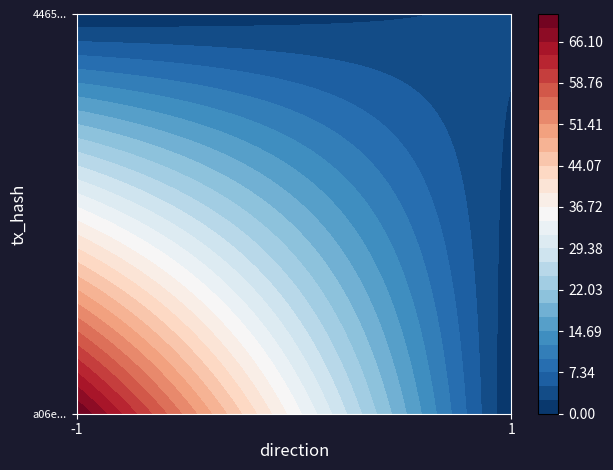

Which series has the widest spread of values?

a06e80702e007e5673171820b358c4e0ba8da3b